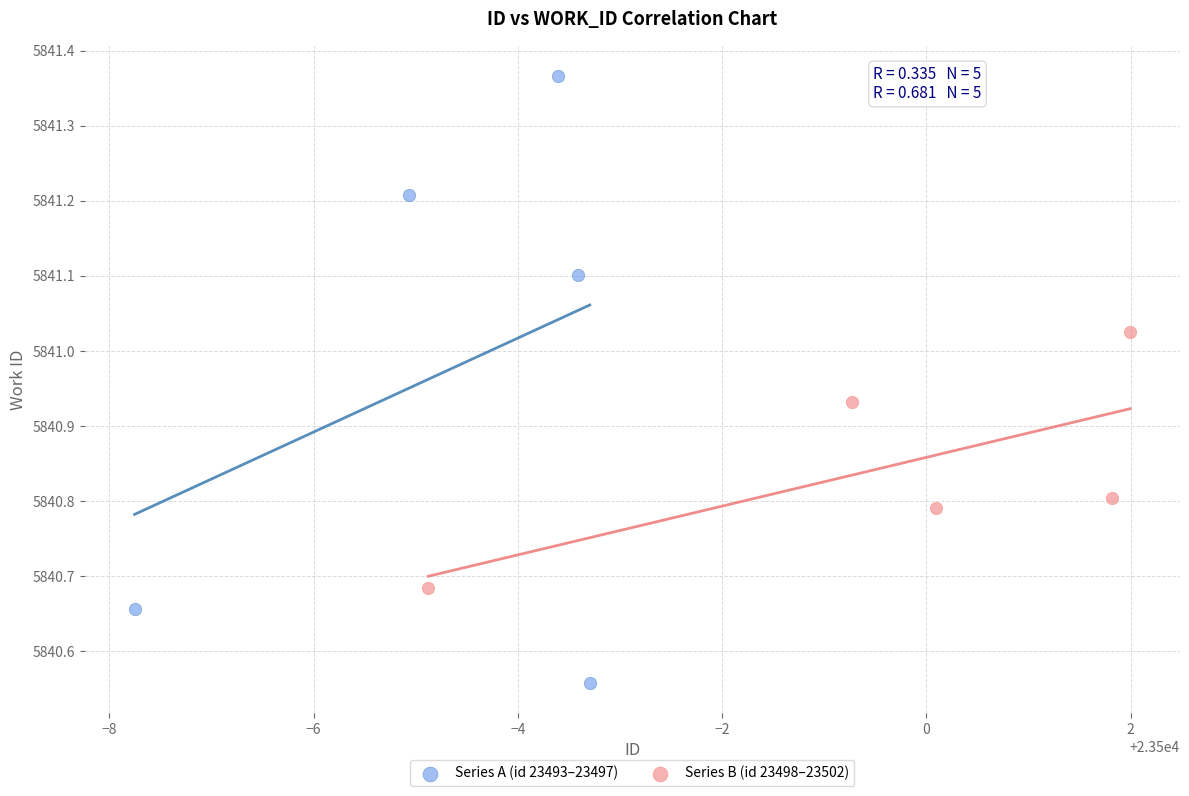

Which series contains the lowest Y value?

Series A (id 23493–23497)